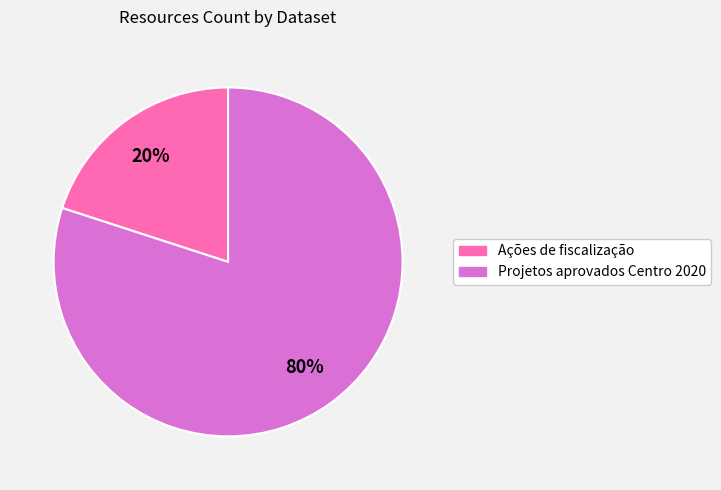

To the nearest percent, what is the average slice percentage?

50%